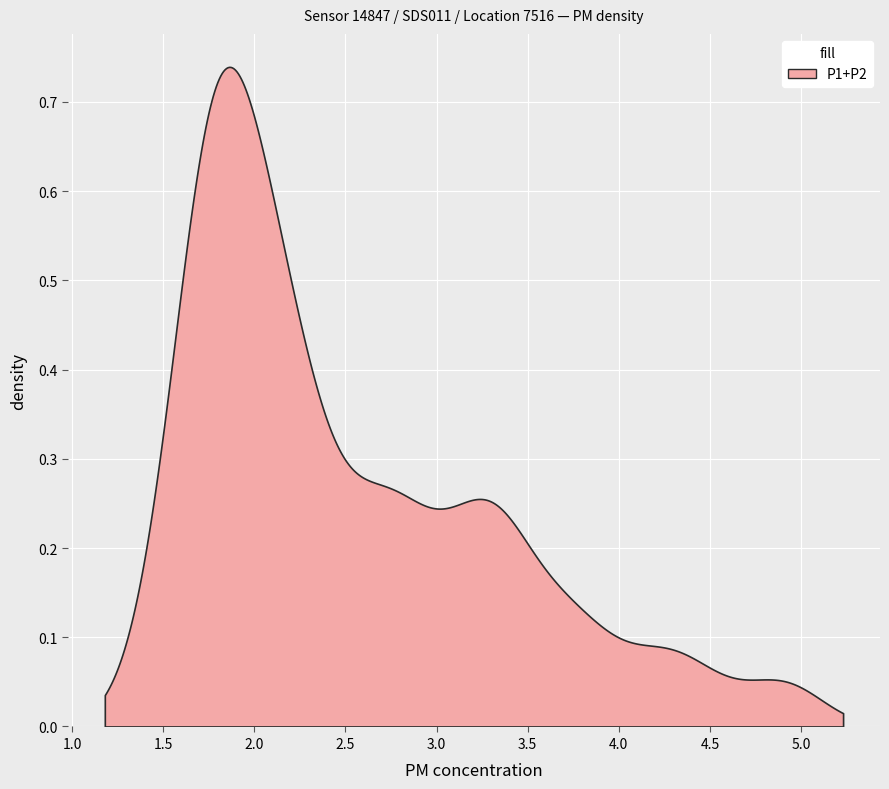

True or false: P2 and P1 intersect in this chart.

False